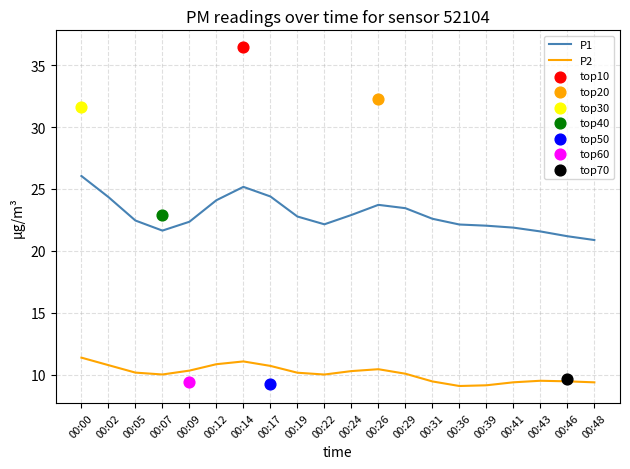

At how many categories does at least one series exceed 25?

2